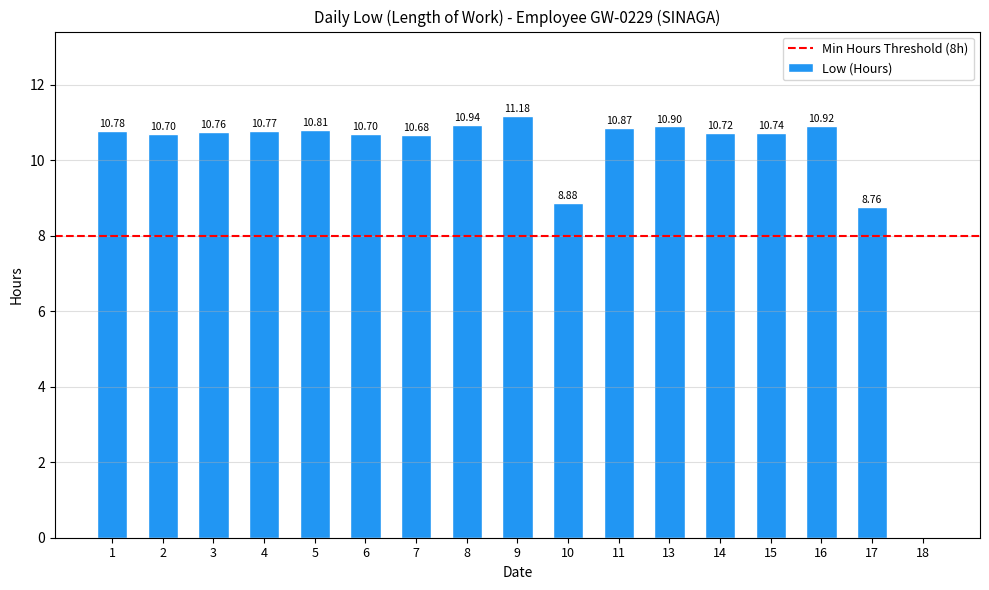

Are the bars horizontal?

No